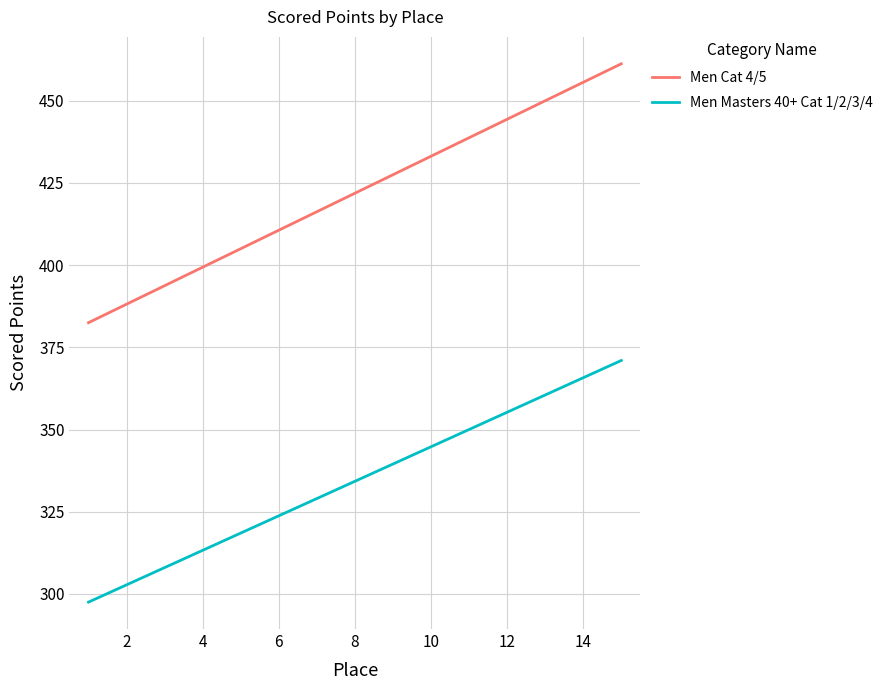

Rank the series by their maximum value, from highest to lowest.

Men Cat 4/5, Men Masters 40+ Cat 1/2/3/4